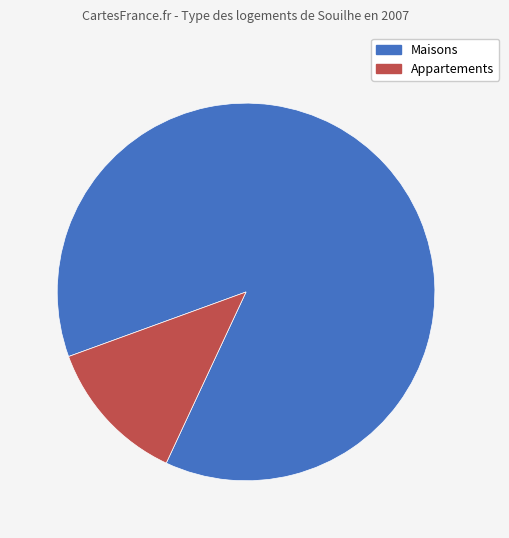

Is there any slice that represents more than half of the pie?

Yes